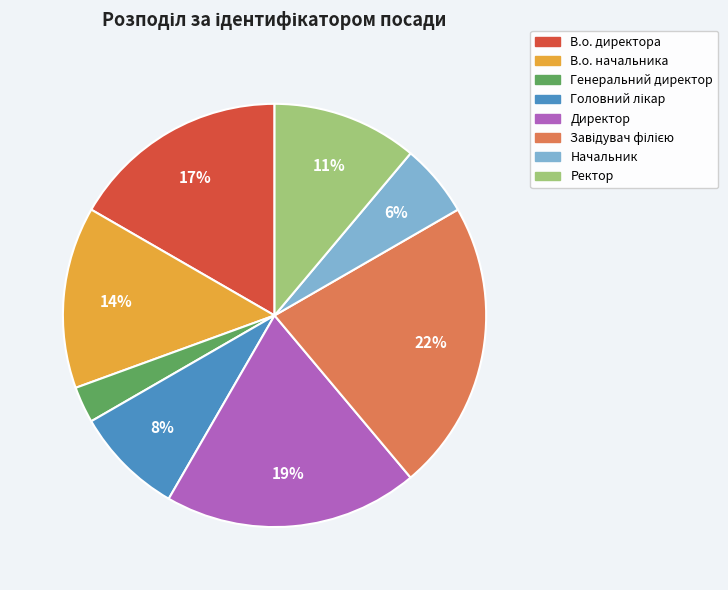

Is it true that Директор is 19% of the pie?

True